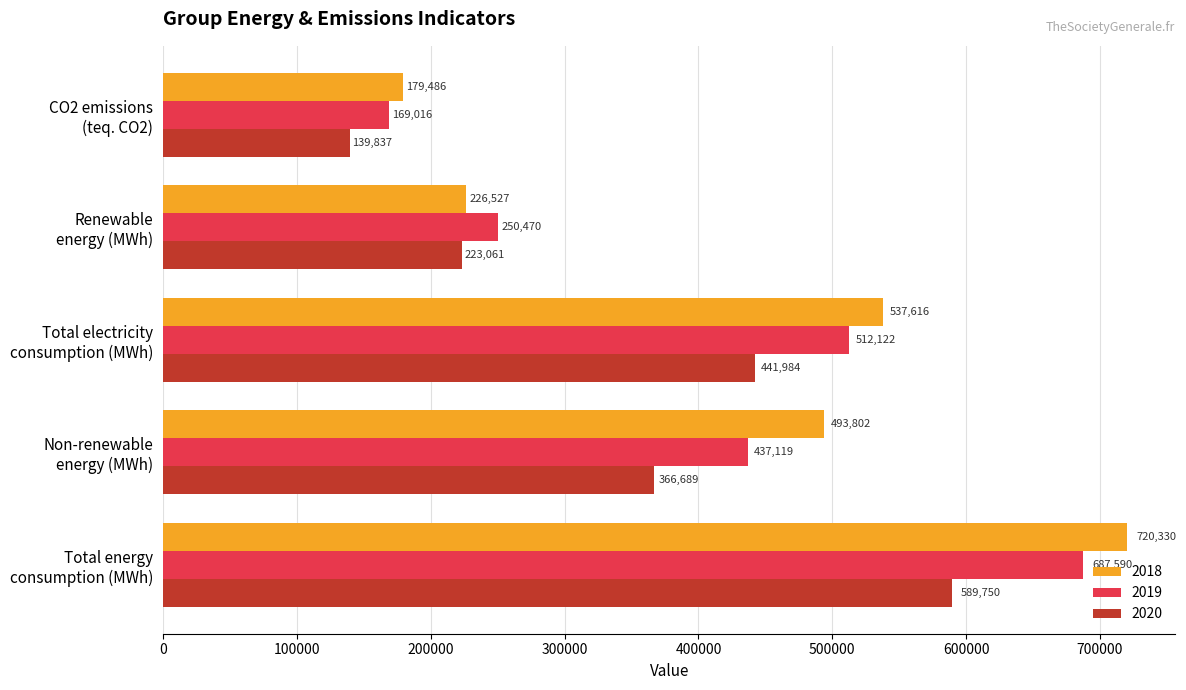

Which series changed the most between Total electricity
consumption (MWh) and CO2 emissions
(teq. CO2)?

2018